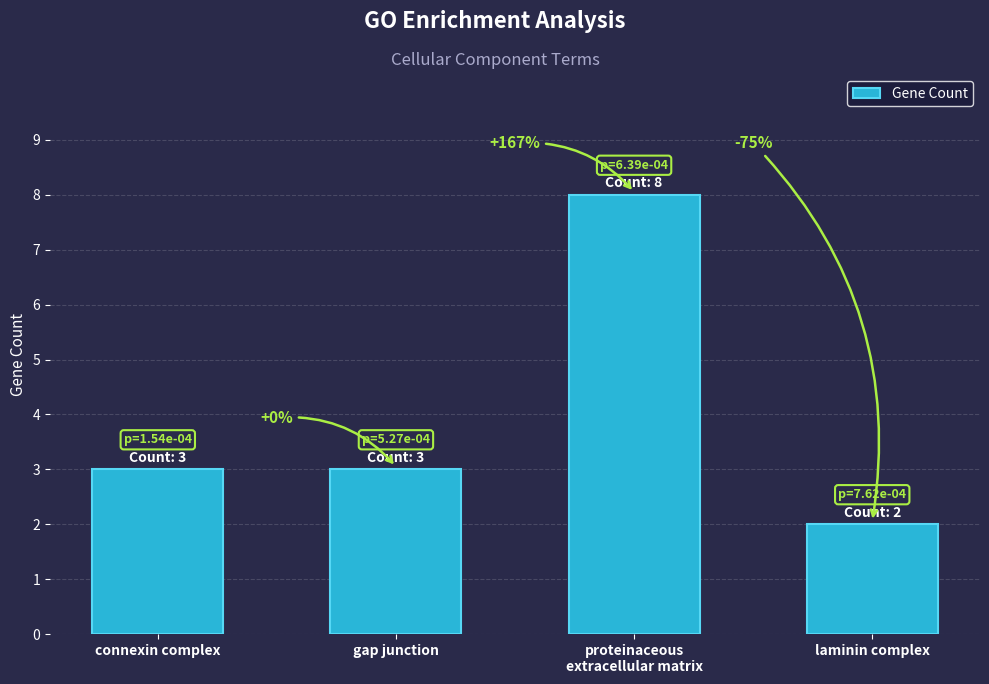

How many bars are there in total?

4